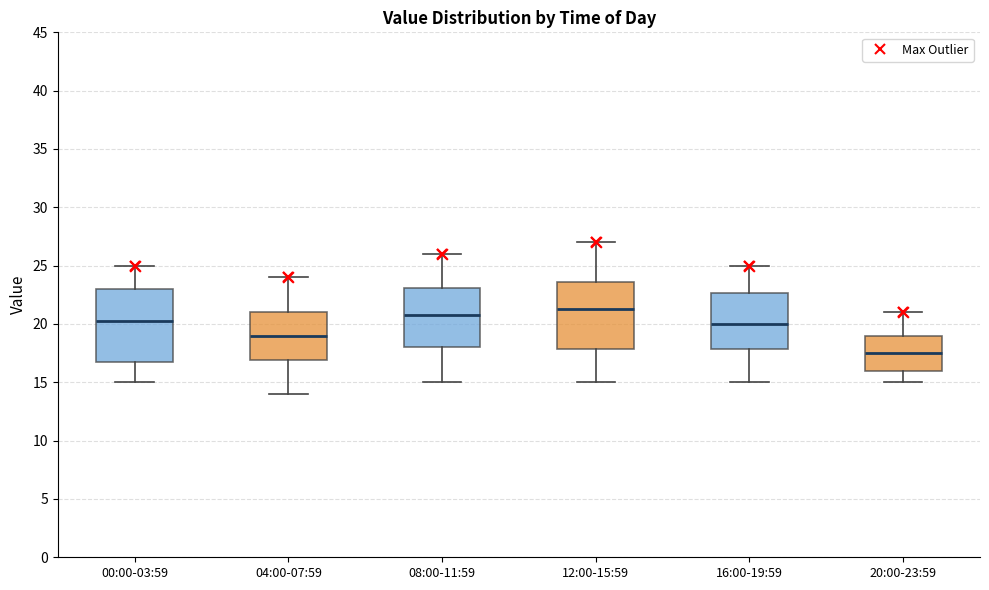

Where does the lower whisker of the box for 04:00-07:59 end on the y-axis? The values are not printed on the chart, so give them approximately, as read against the axis.

14.0